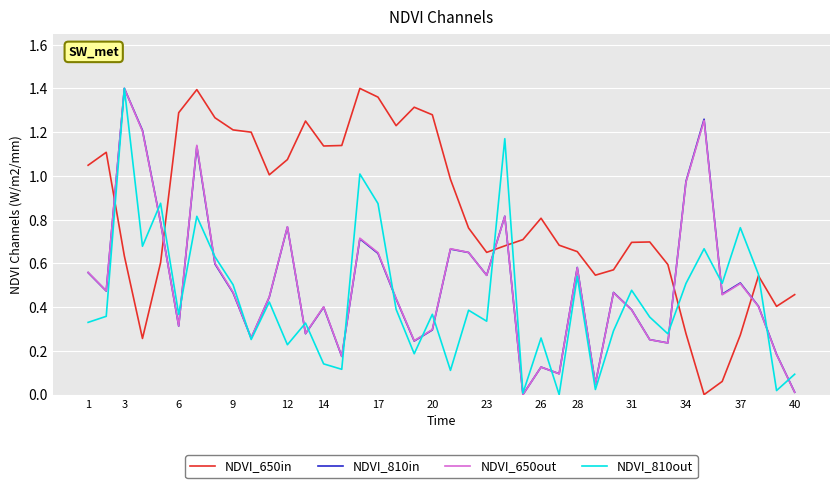

Which series has the largest total across all categories?

NDVI_650in